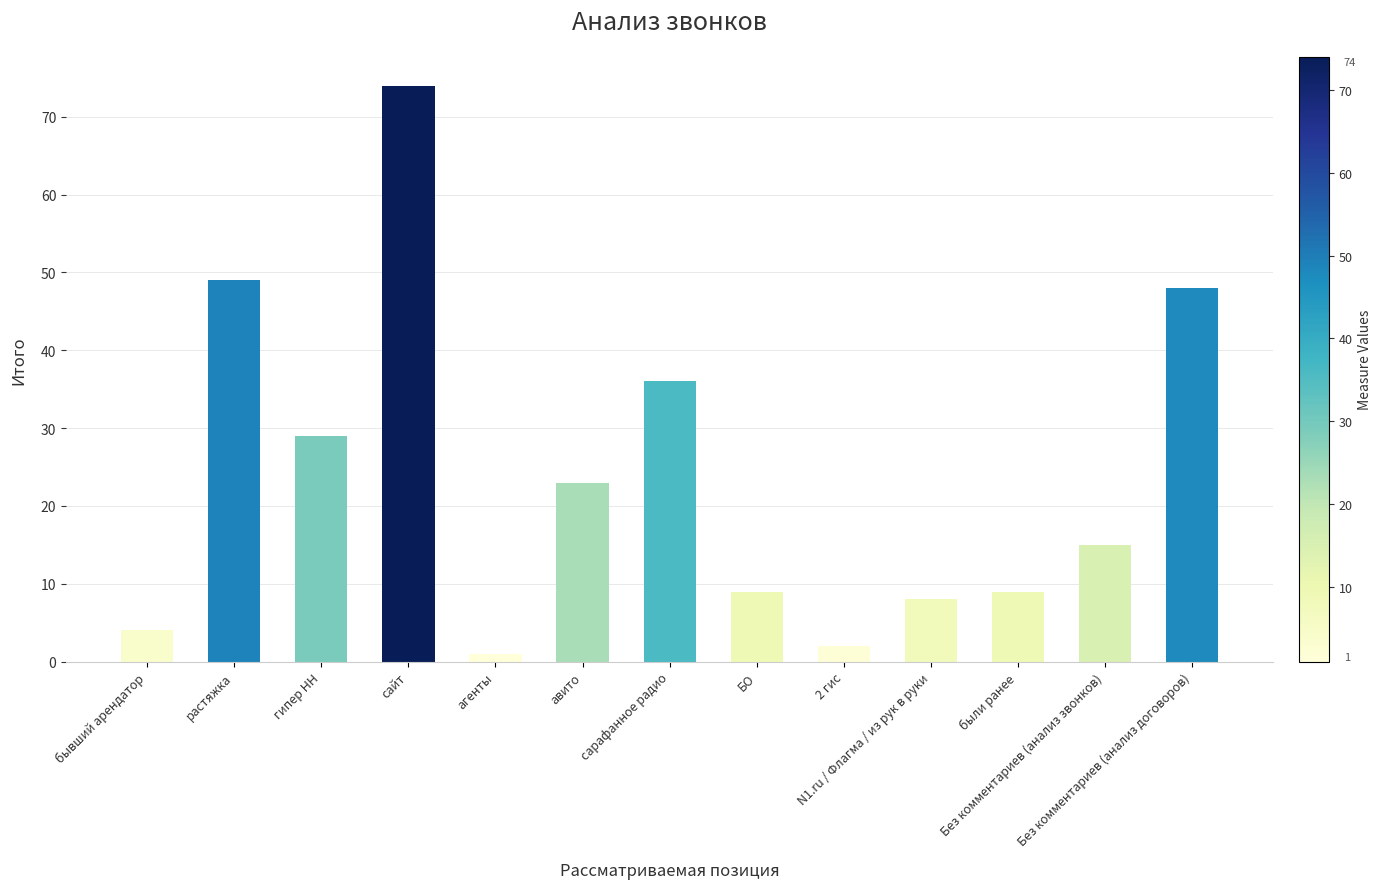

What is the label of the 11th bar from the left?

были ранее